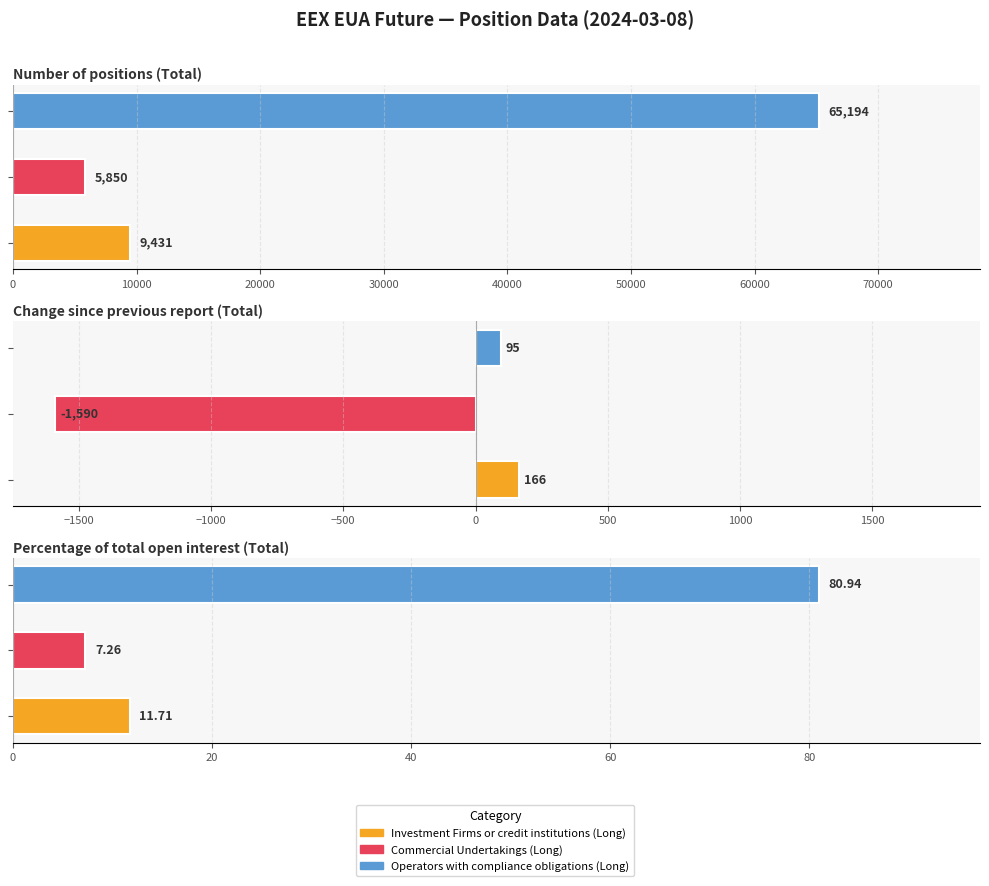

How many groups of bars are there?

3